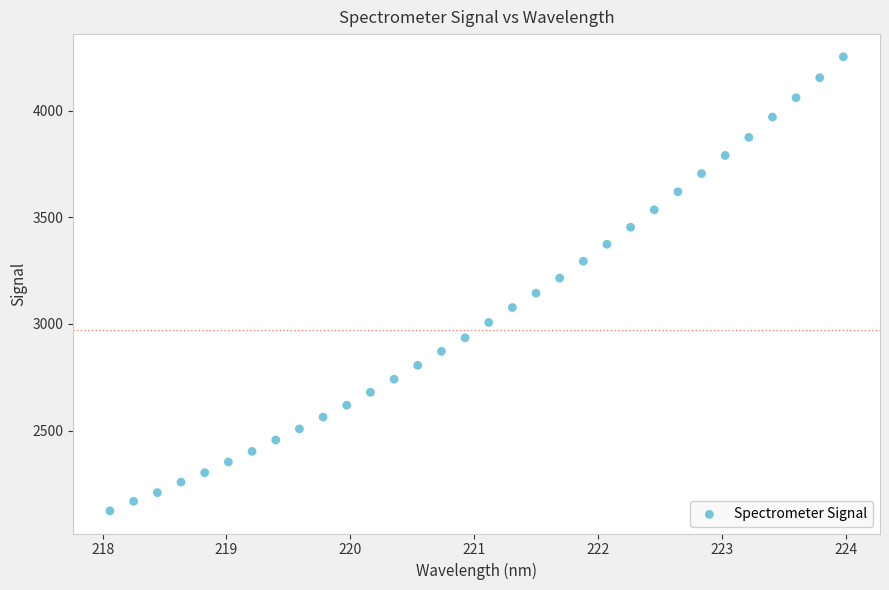

What is the range of Y values (max minus min)?

2129.8